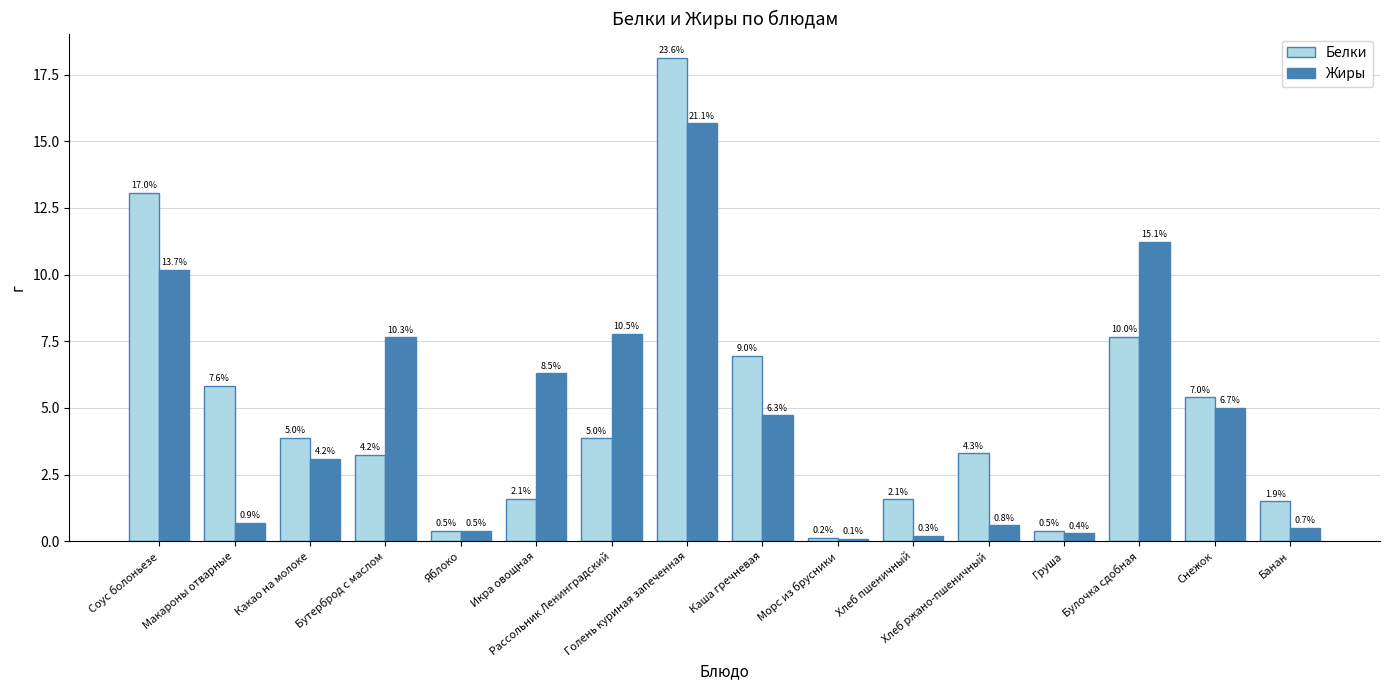

How many groups of bars are there?

16